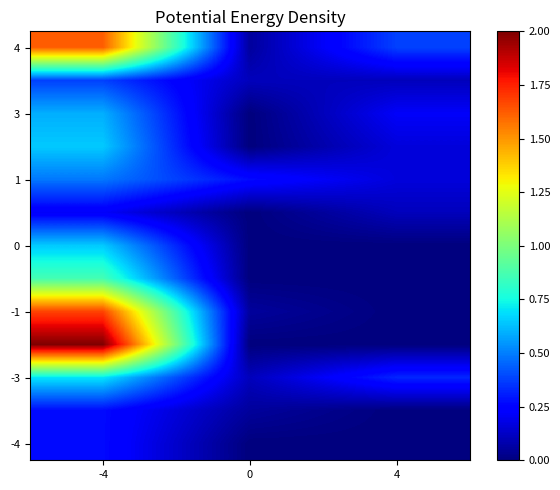

What is the total value across all series at 4?

1.5